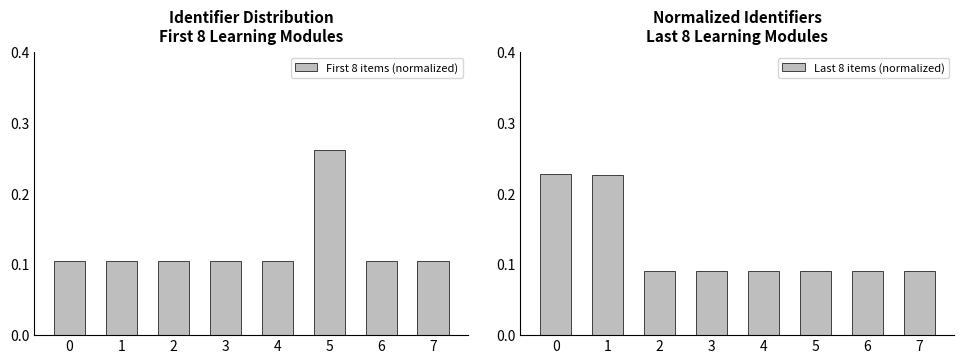

The value of First 8 items (normalized) at 1 is 0.2. True or false?

False